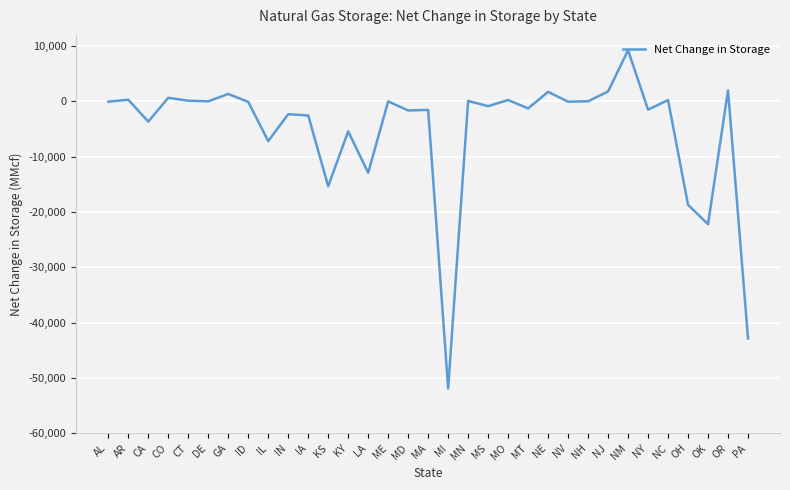

Between NM and MD, which is larger?

NM